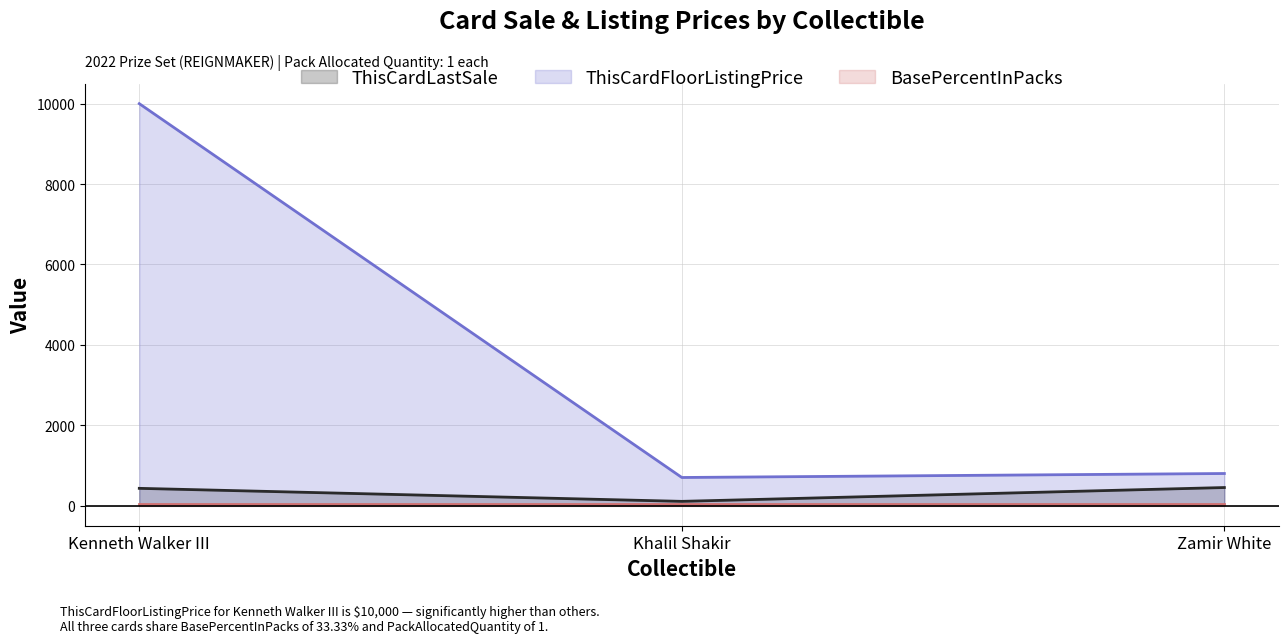

Where is ThisCardLastSale nearest to the value 278?

Kenneth Walker III